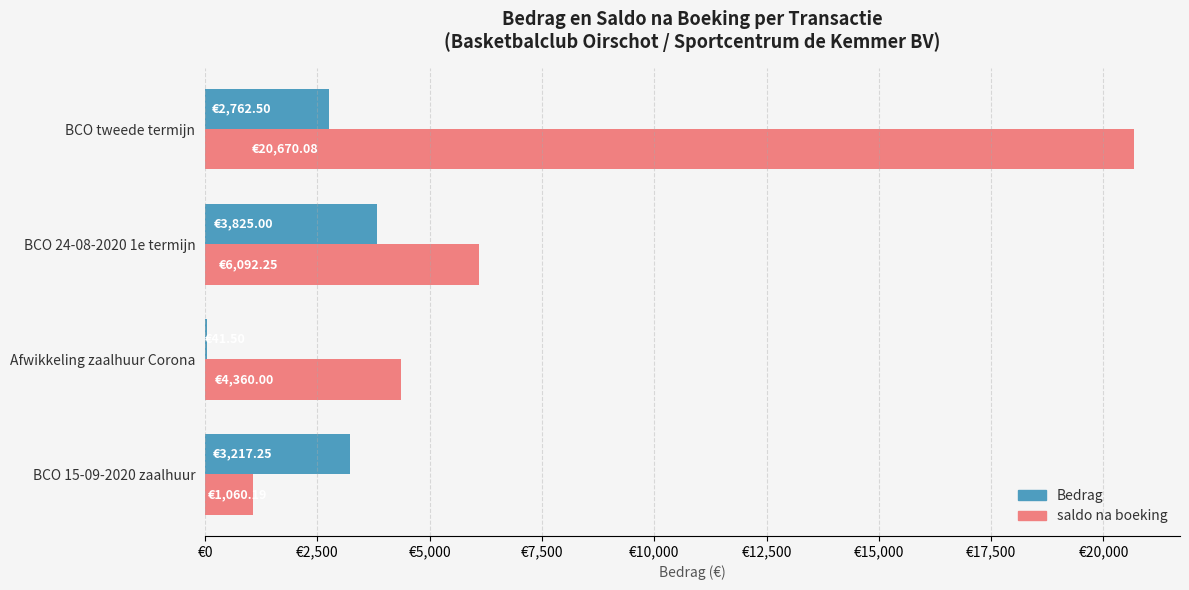

At which label is saldo na boeking closest to 10865?

BCO 24-08-2020 1e termijn